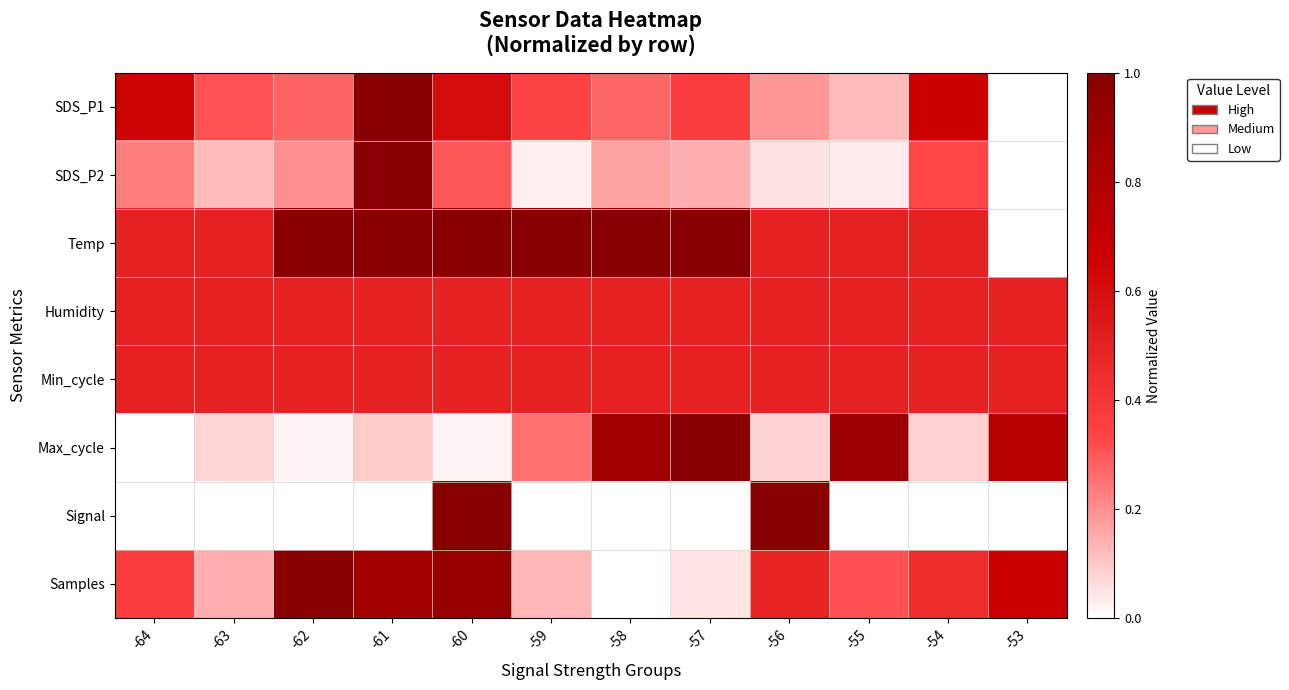

Reading left to right, what are all the values shown in this chart?

SDS_P1: -64=0.7	-63=0.3	-62=0.3	-61=1.0	-60=0.6	-59=0.3	-58=0.3	-57=0.4	-56=0.2	-55=0.1	-54=0.7	-53=0.0
SDS_P2: -64=0.2	-63=0.1	-62=0.2	-61=1.0	-60=0.3	-59=0.0	-58=0.2	-57=0.1	-56=0.1	-55=0.0	-54=0.3	-53=0.0
Temp: -64=0.5	-63=0.5	-62=1.0	-61=1.0	-60=1.0	-59=1.0	-58=1.0	-57=1.0	-56=0.5	-55=0.5	-54=0.5	-53=0.0
Humidity: -64=0.5	-63=0.5	-62=0.5	-61=0.5	-60=0.5	-59=0.5	-58=0.5	-57=0.5	-56=0.5	-55=0.5	-54=0.5	-53=0.5
Min_cycle: -64=0.5	-63=0.5	-62=0.5	-61=0.5	-60=0.5	-59=0.5	-58=0.5	-57=0.5	-56=0.5	-55=0.5	-54=0.5	-53=0.5
Max_cycle: -64=0.0	-63=0.1	-62=0.0	-61=0.1	-60=0.0	-59=0.3	-58=0.9	-57=1.0	-56=0.1	-55=0.9	-54=0.1	-53=0.8
Signal: -64=0.0	-63=0.0	-62=0.0	-61=0.0	-60=1.0	-59=0.0	-58=0.0	-57=0.0	-56=1.0	-55=0.0	-54=0.0	-53=0.0
Samples: -64=0.4	-63=0.1	-62=1.0	-61=0.9	-60=0.9	-59=0.1	-58=0.0	-57=0.0	-56=0.5	-55=0.3	-54=0.5	-53=0.7